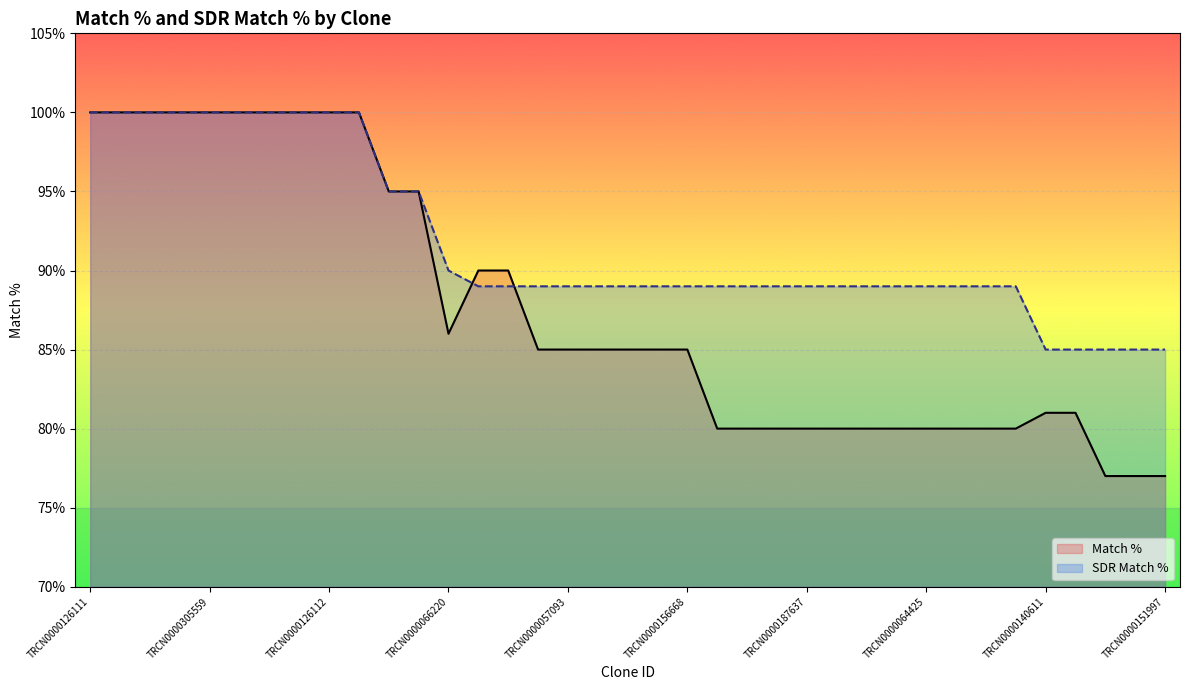

Reading left to right, extract all data points from this chart.

Match %: 100	100	100	100	100	100	100	100	100	100	95	95	86	90	90	85	85	85	85	85	85	80	80	80	80	80	80	80	80	80	80	80	81	81	77	77	77
SDR Match %: 100	100	100	100	100	100	100	100	100	100	95	95	90	89	89	89	89	89	89	89	89	89	89	89	89	89	89	89	89	89	89	89	85	85	85	85	85